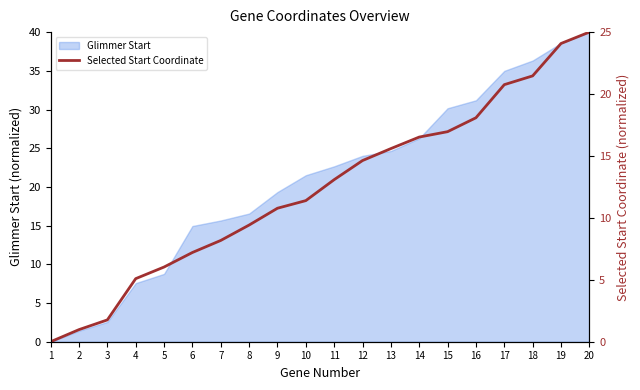

What value does the data have at 12?

14.6